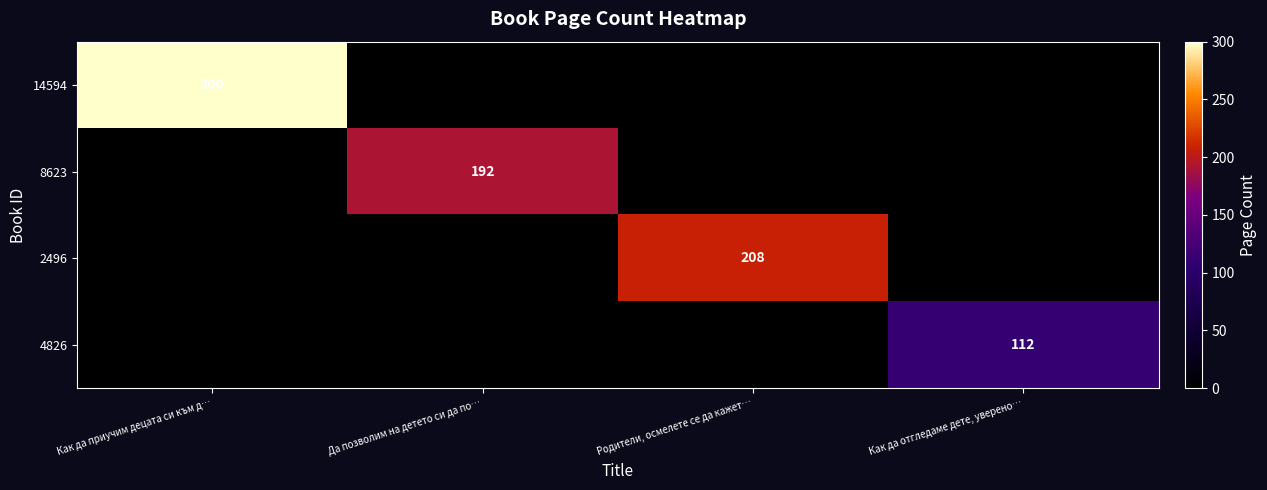

At how many categories does at least one series exceed 72?

4